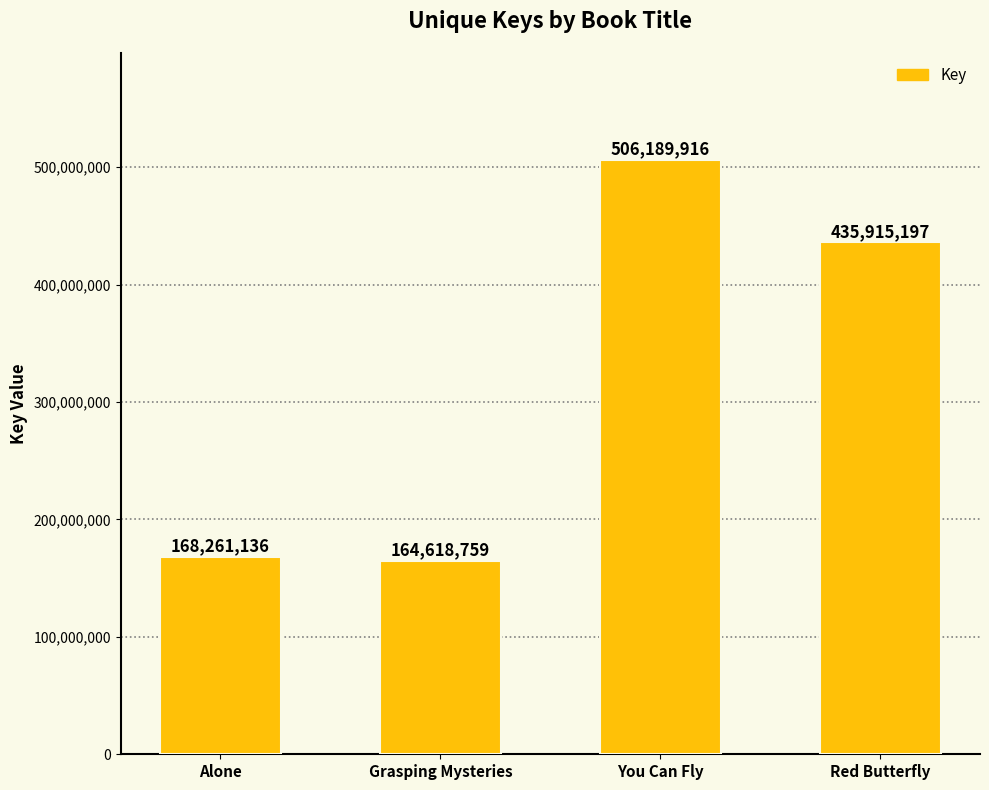

Reading left to right, transcribe all the data shown in this chart.

168261136	164618759	506189916	435915197